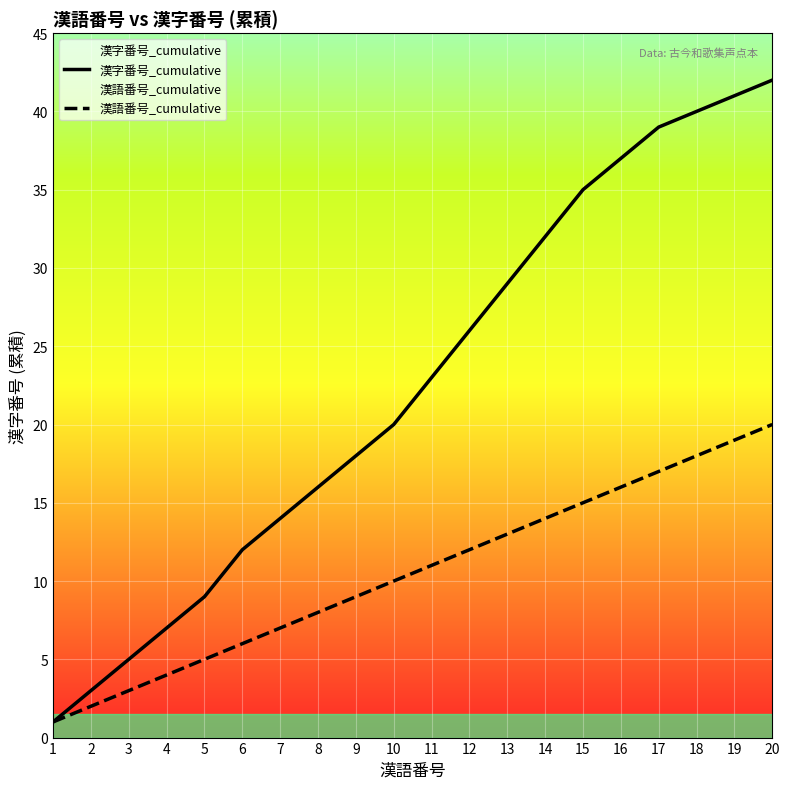

Is the value of 漢語番号_cumulative at 17 greater than the value of 漢字番号_cumulative at 5?

Yes